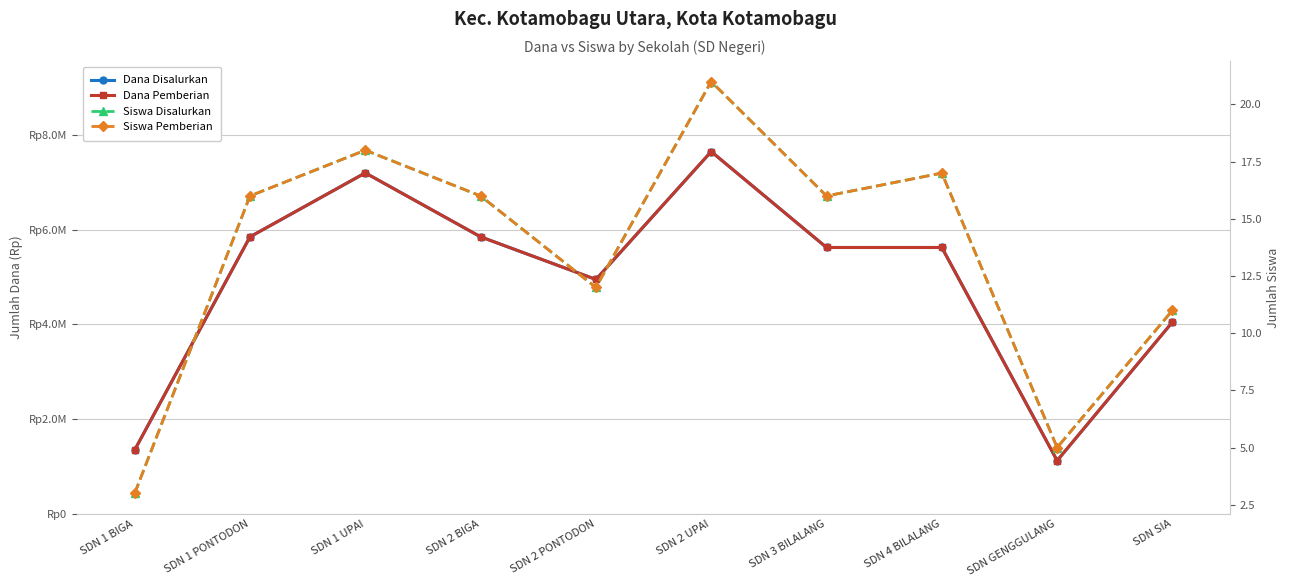

True or false: Siswa Disalurkan and Dana Pemberian cross at least once.

False